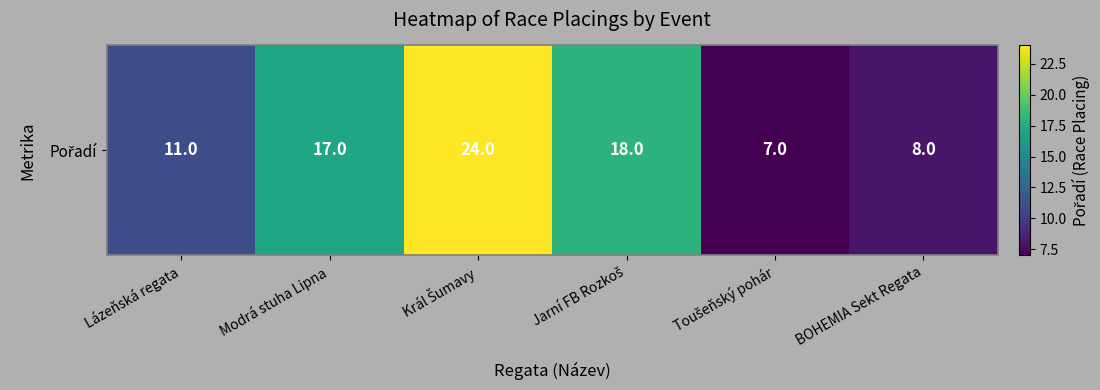

Approximately how many times larger is the value at BOHEMIA Sekt Regata compared to Lázeňská regata?

0.7